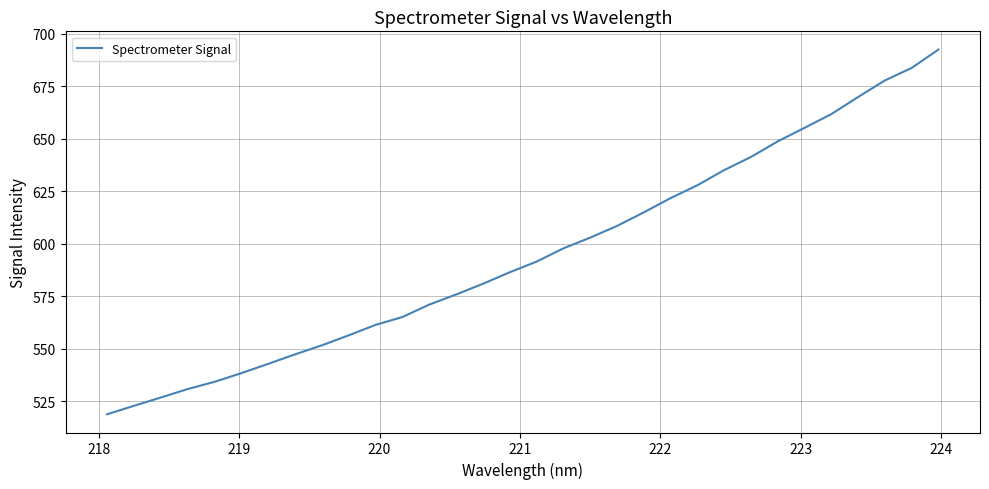

What is the minimum value shown in the chart?

518.8